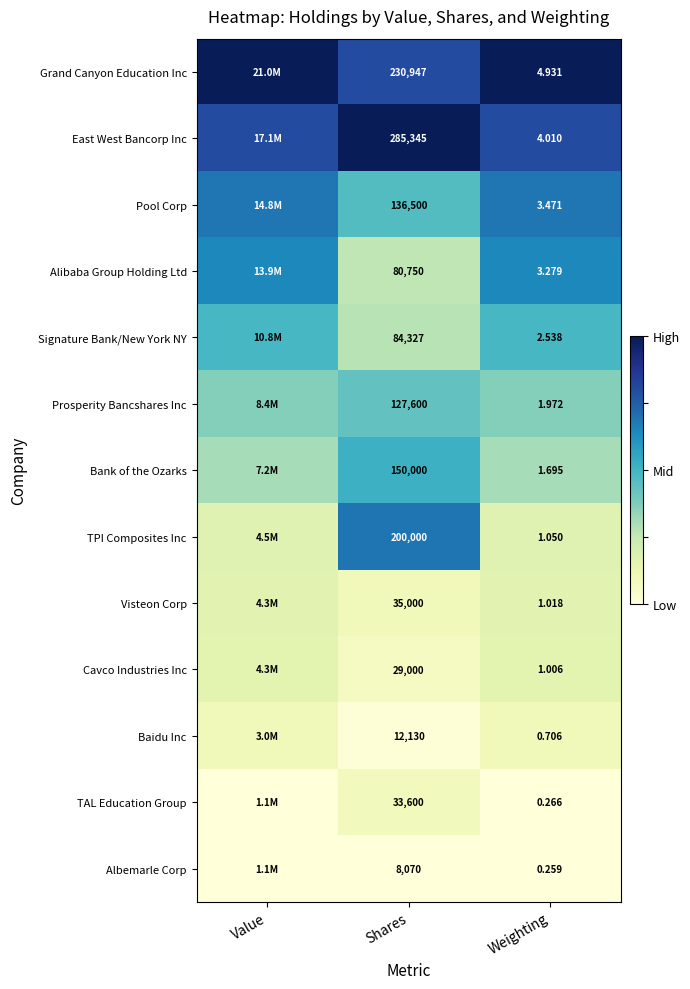

Is the value of Baidu Inc at Shares greater than the value of TPI Composites Inc at Weighting?

Yes